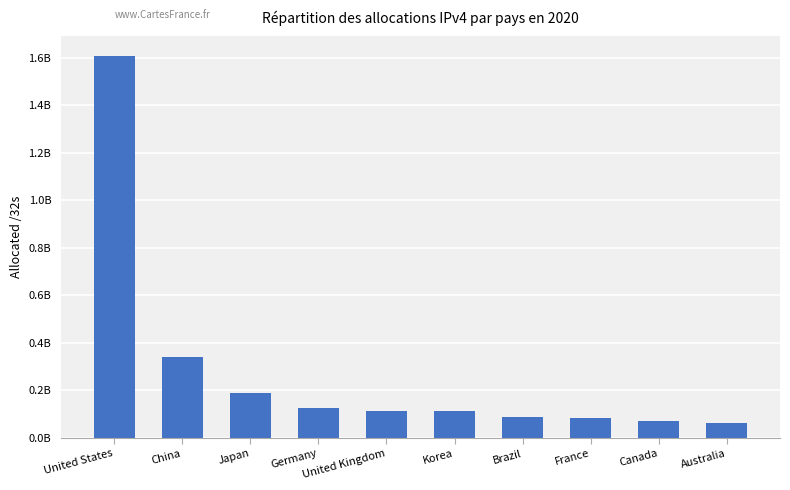

Does the chart contain stacked bars?

No